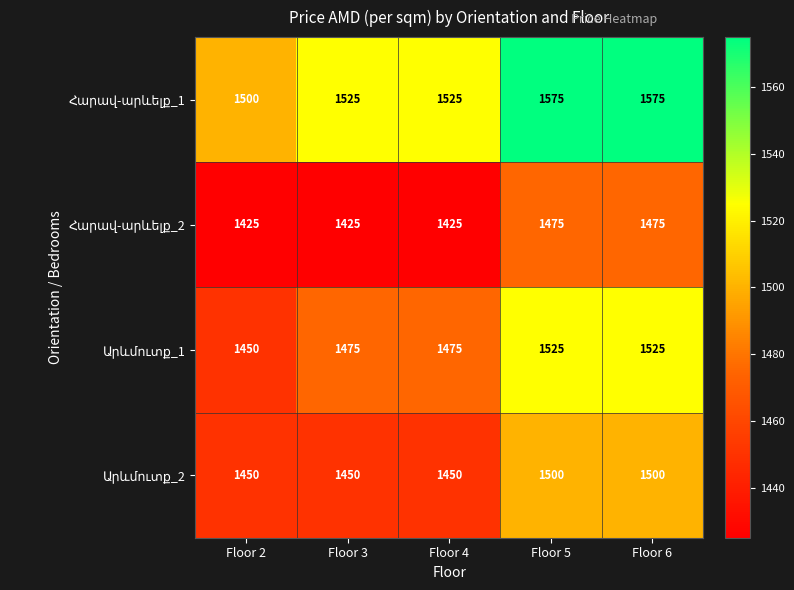

What is the spread (max minus min) of values at Floor 3?

100